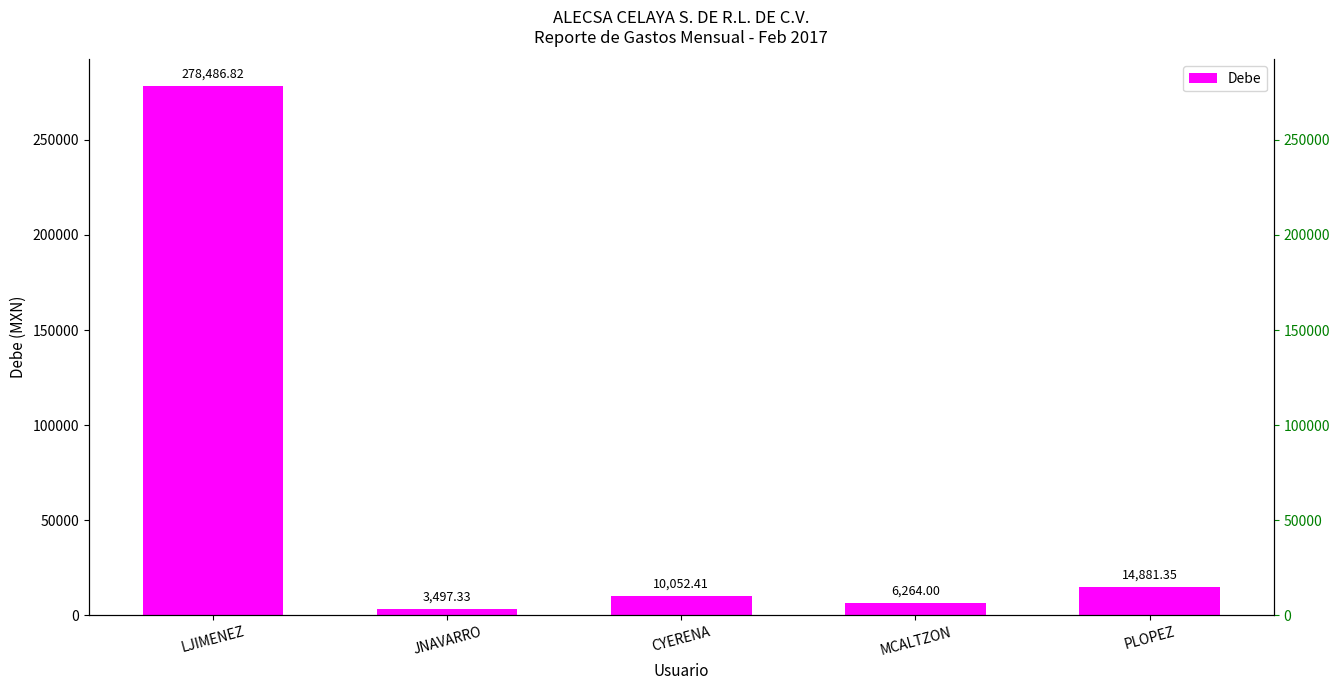

What value does the data have at LJIMENEZ?

278486.8